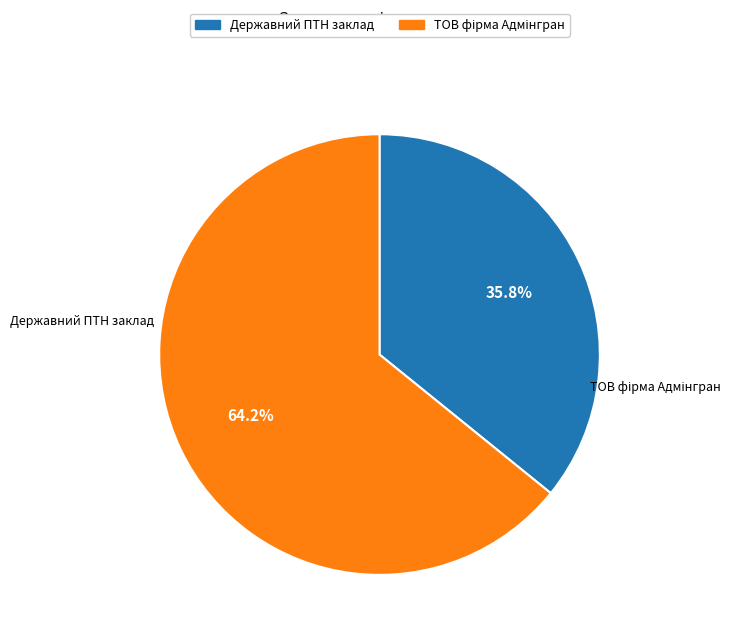

Does any single category account for the majority?

Yes